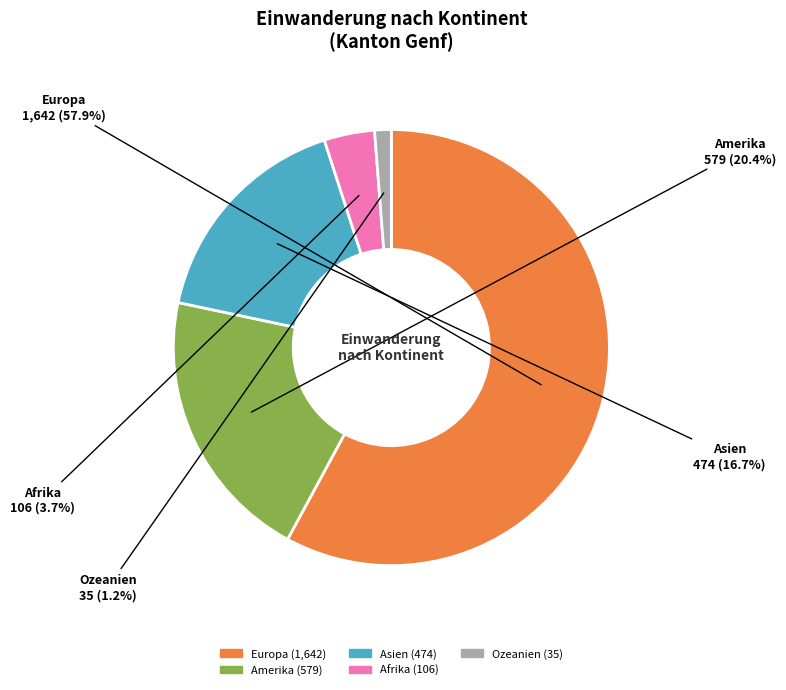

Is there any slice that represents more than half of the pie?

Yes